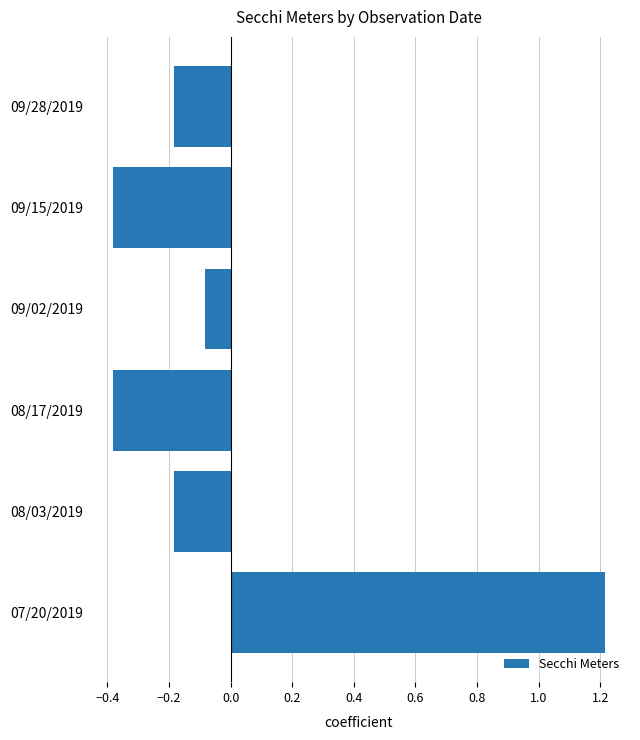

What is the greatest value displayed?

1.2